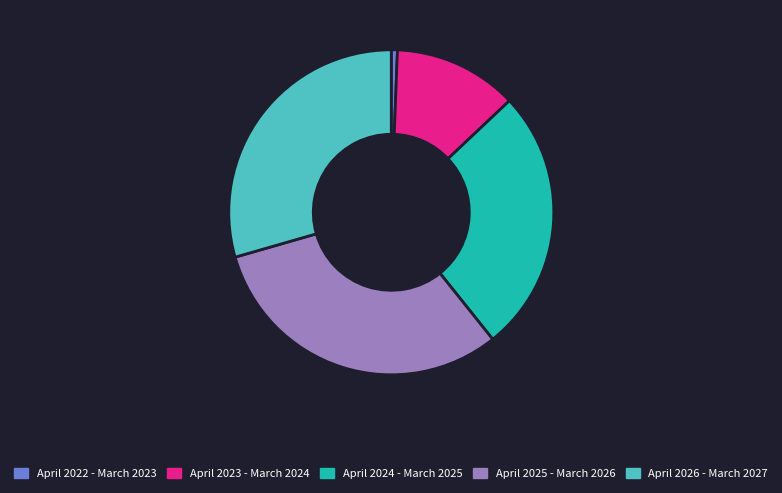

Combined, do April 2024 - March 2025 and April 2026 - March 2027 account for over 50%?

Yes